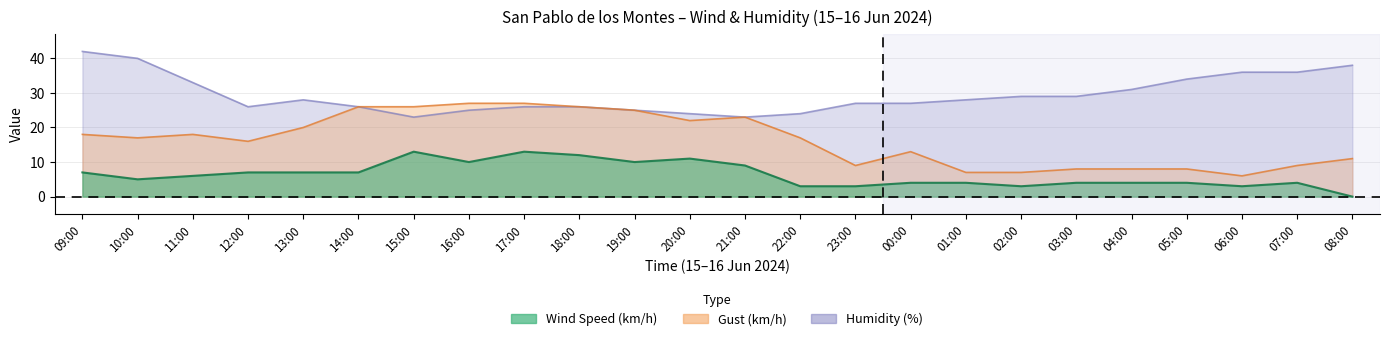

True or false: Gust (km/h) has more than 0 interior local peaks.

True